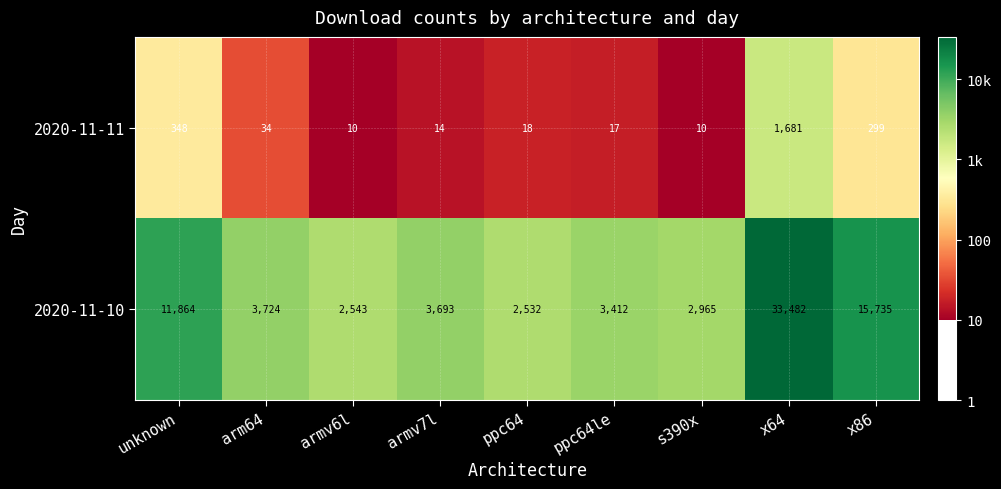

What is the total value across all series at armv6l?

2553